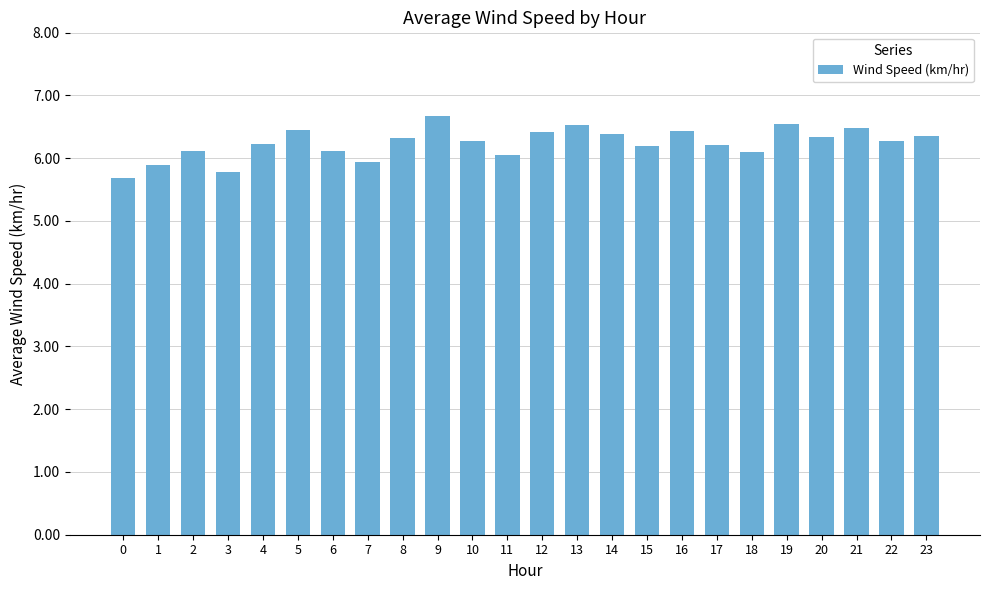

What value does the data have at 13?

6.5